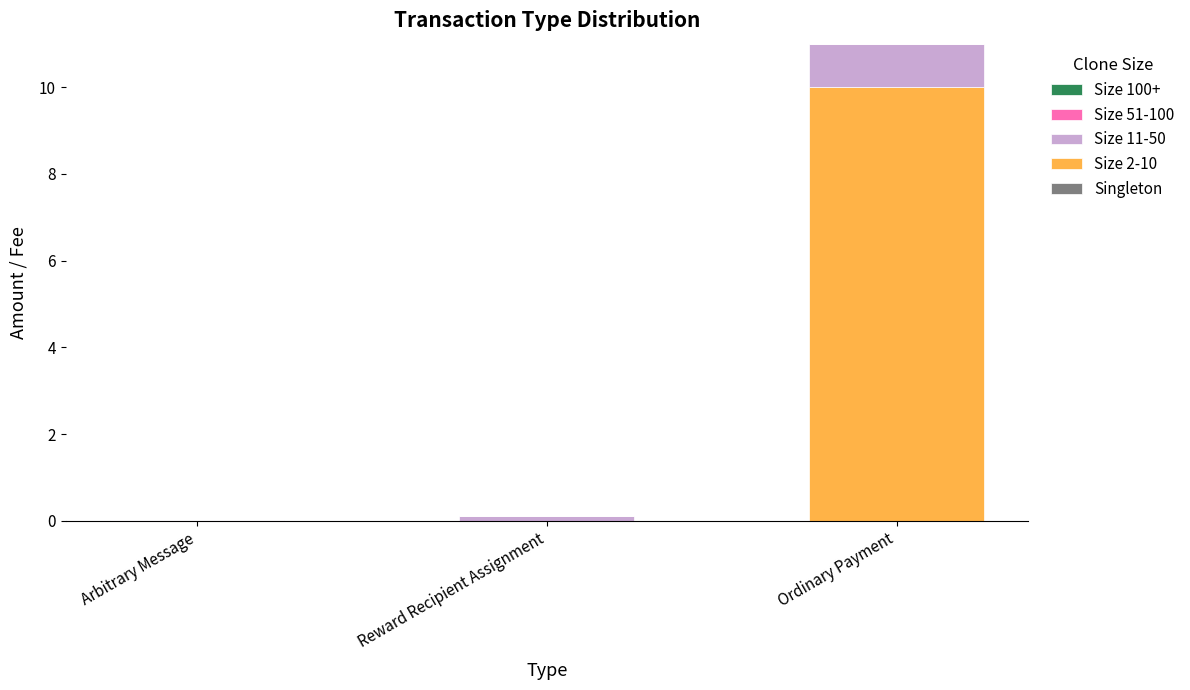

What is the maximum value for Size 2-10?

10.0